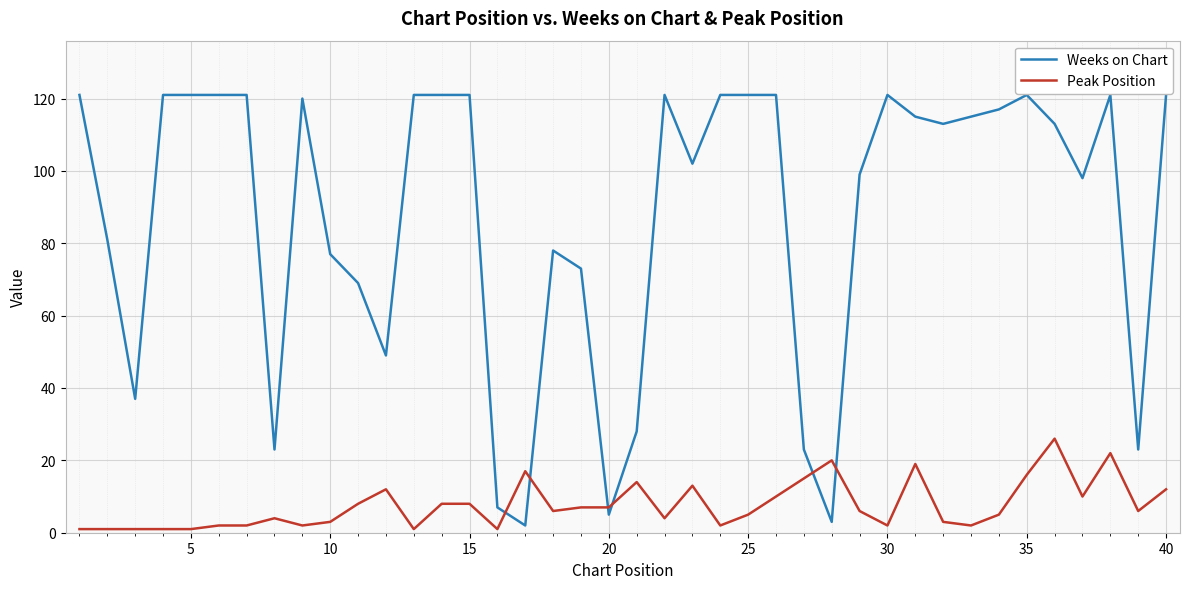

After their last crossing, which series has the higher values: Weeks on Chart or Peak Position?

Weeks on Chart